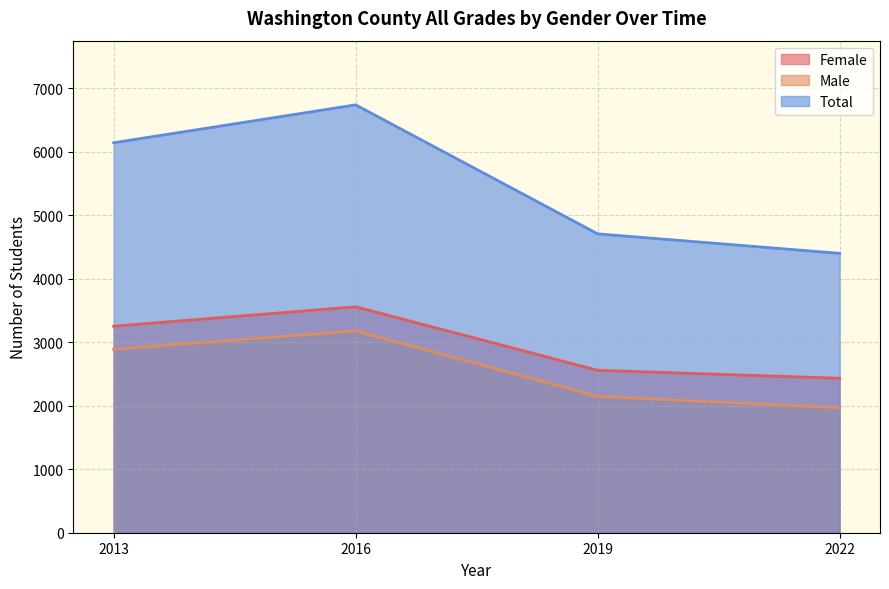

Between 2016 and 2022, which series saw the biggest shift?

Total